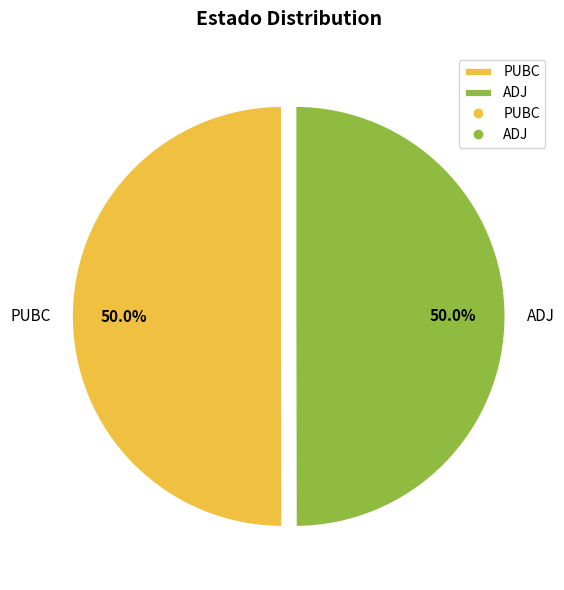

What percentage do ADJ and PUBC together represent?

100.0%